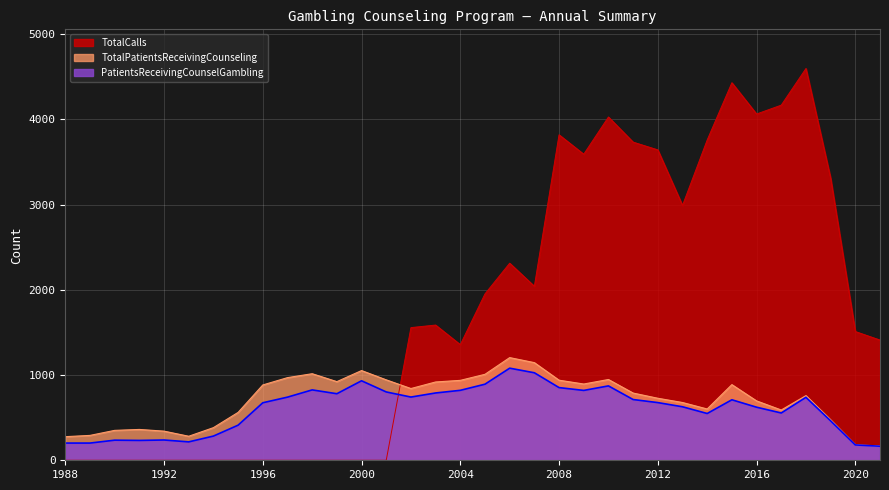

Read the PatientsReceivingCounselGambling value at 2016, to the nearest 100.

600